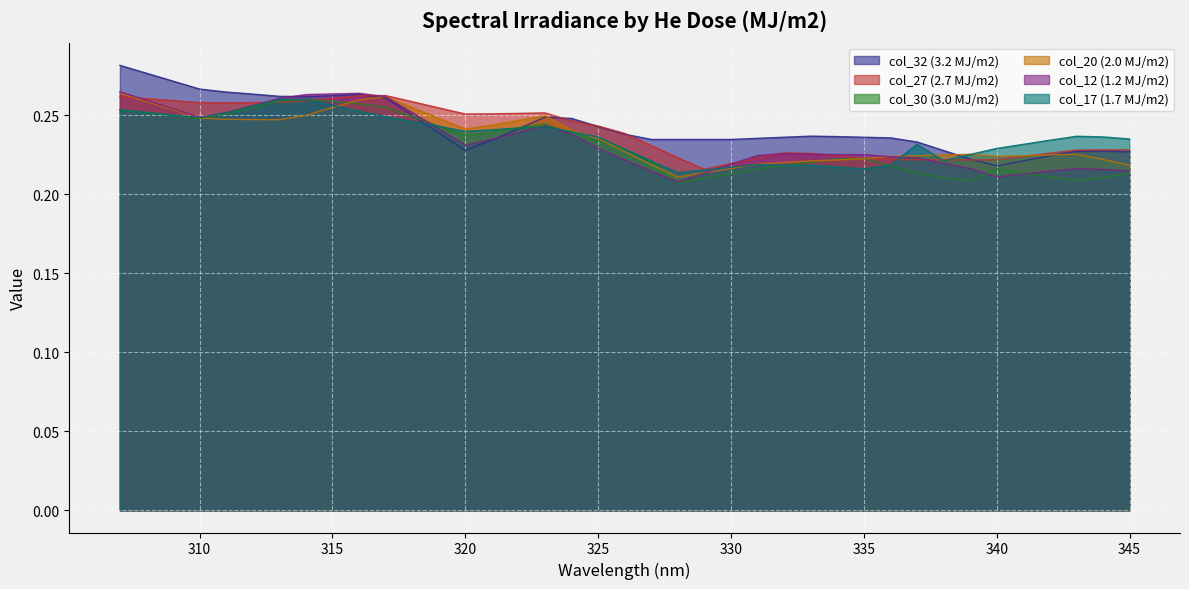

Which series has the largest total across all categories?

col_32 (3.2 MJ/m2)